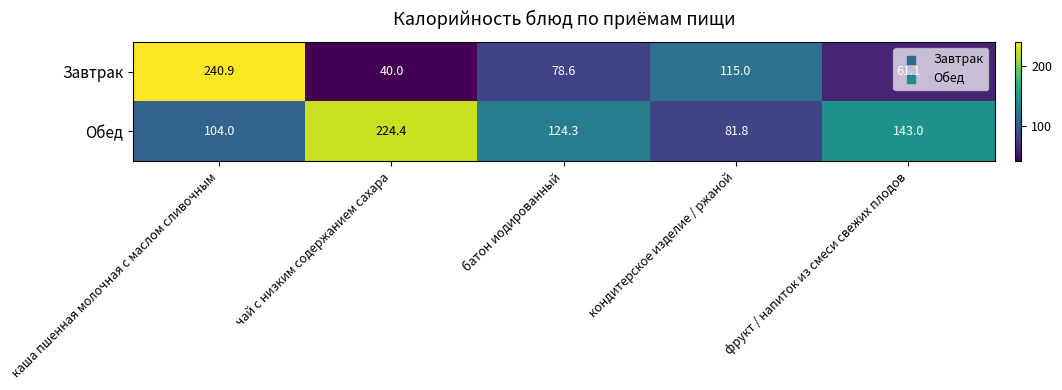

Where does the Завтрак series first go above 78?

каша пшенная молочная с маслом сливочным